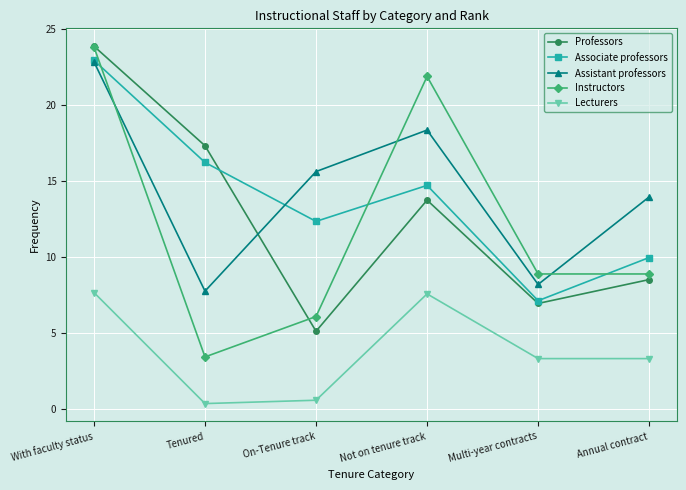

At Tenured, list the series in order from smallest to largest.

Lecturers, Instructors, Assistant professors, Associate professors, Professors